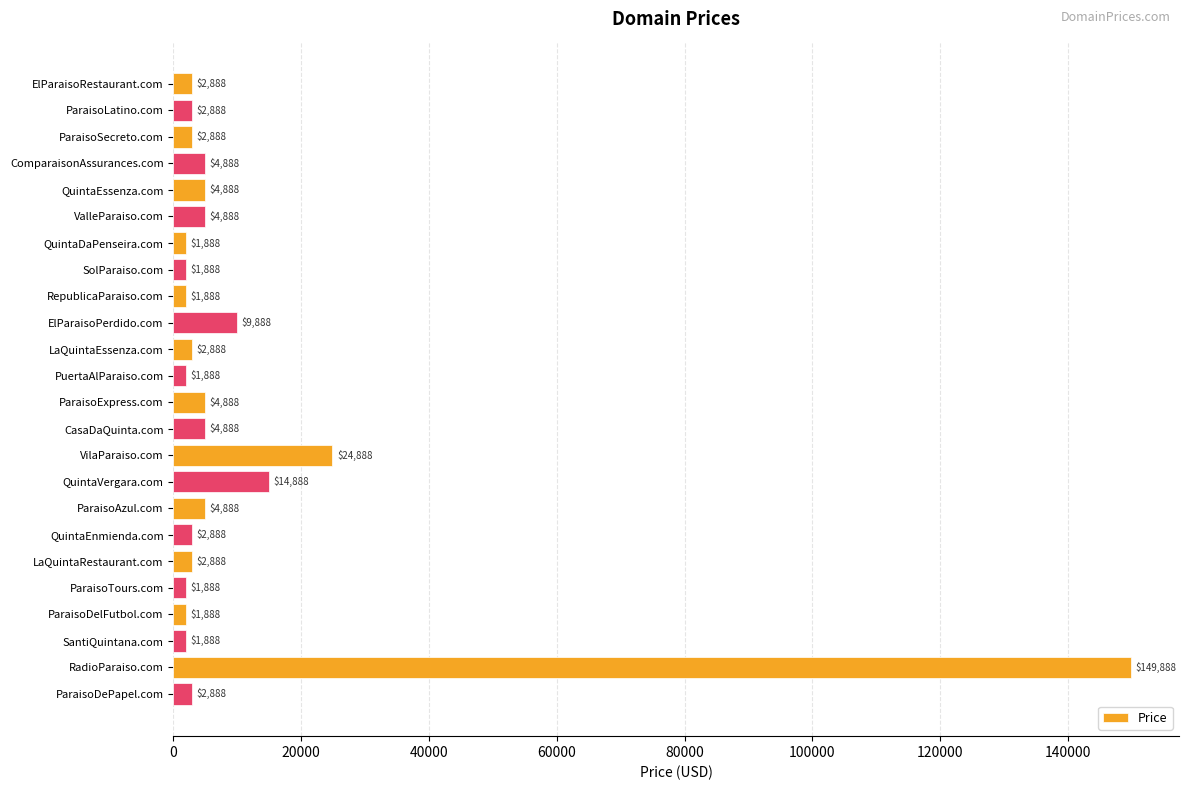

How many series are shown in this chart?

1